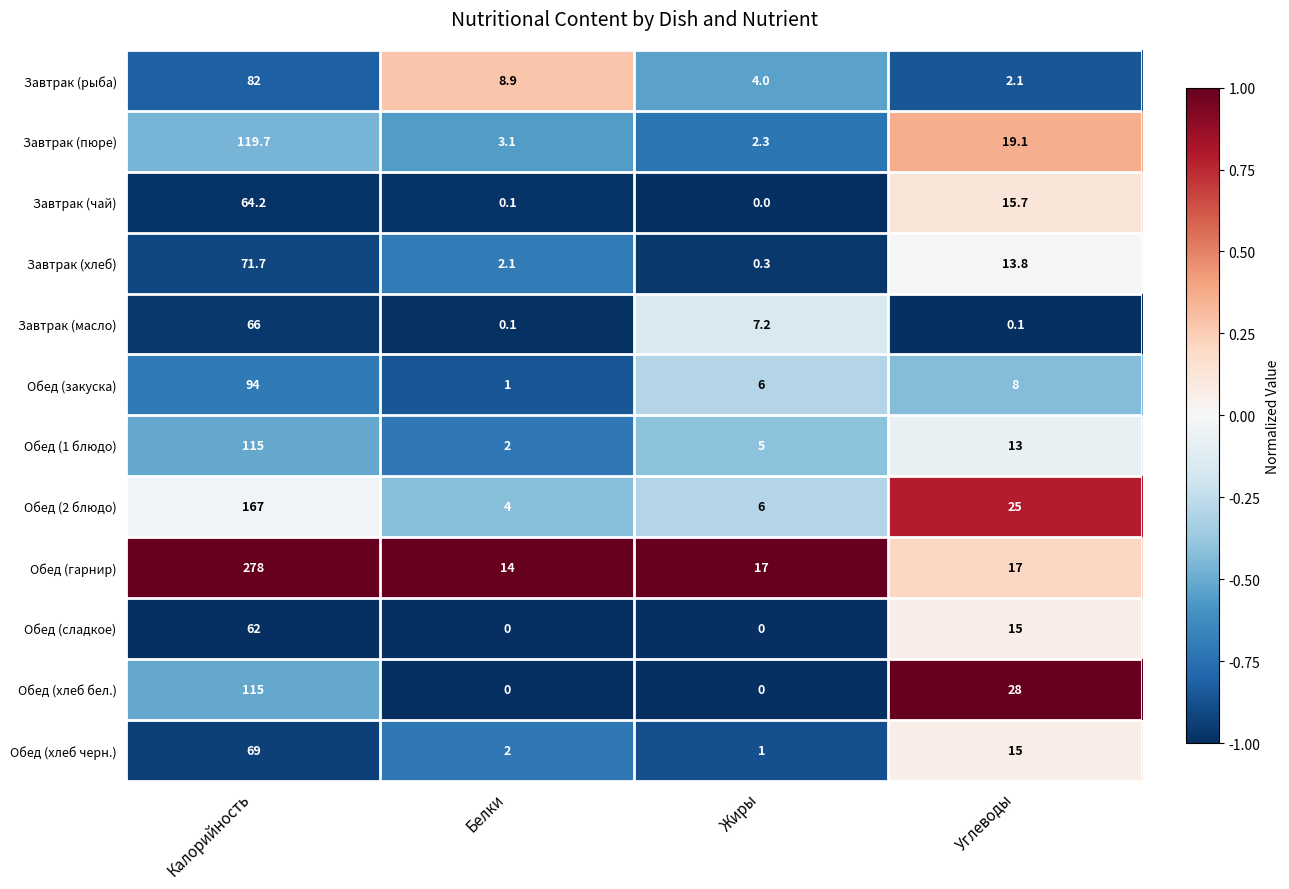

List the labels in order of Завтрак (хлеб) value, largest first.

Калорийность, Углеводы, Белки, Жиры